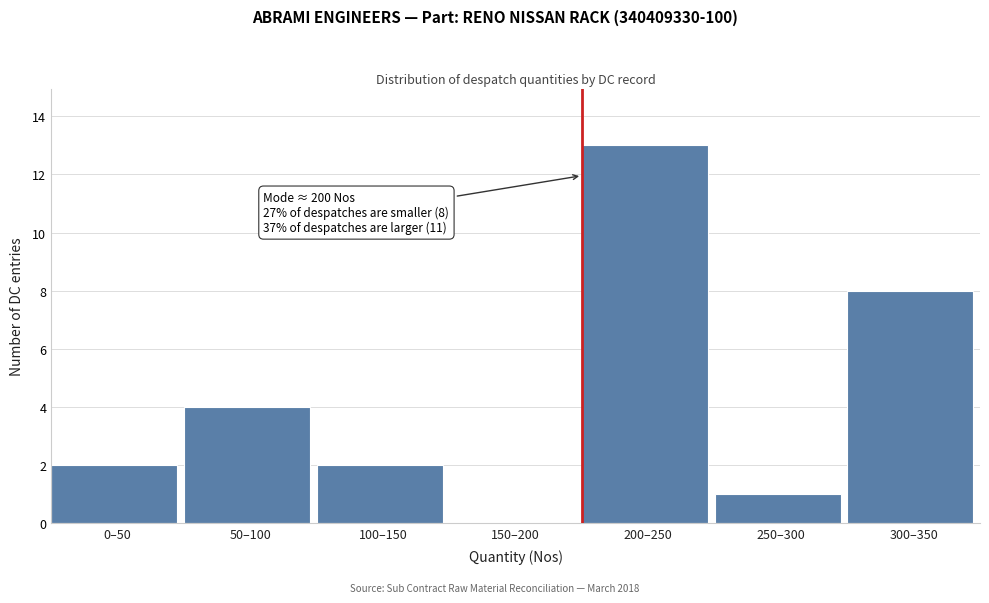

What is the change in value from 150–200 to 200–250?

+13